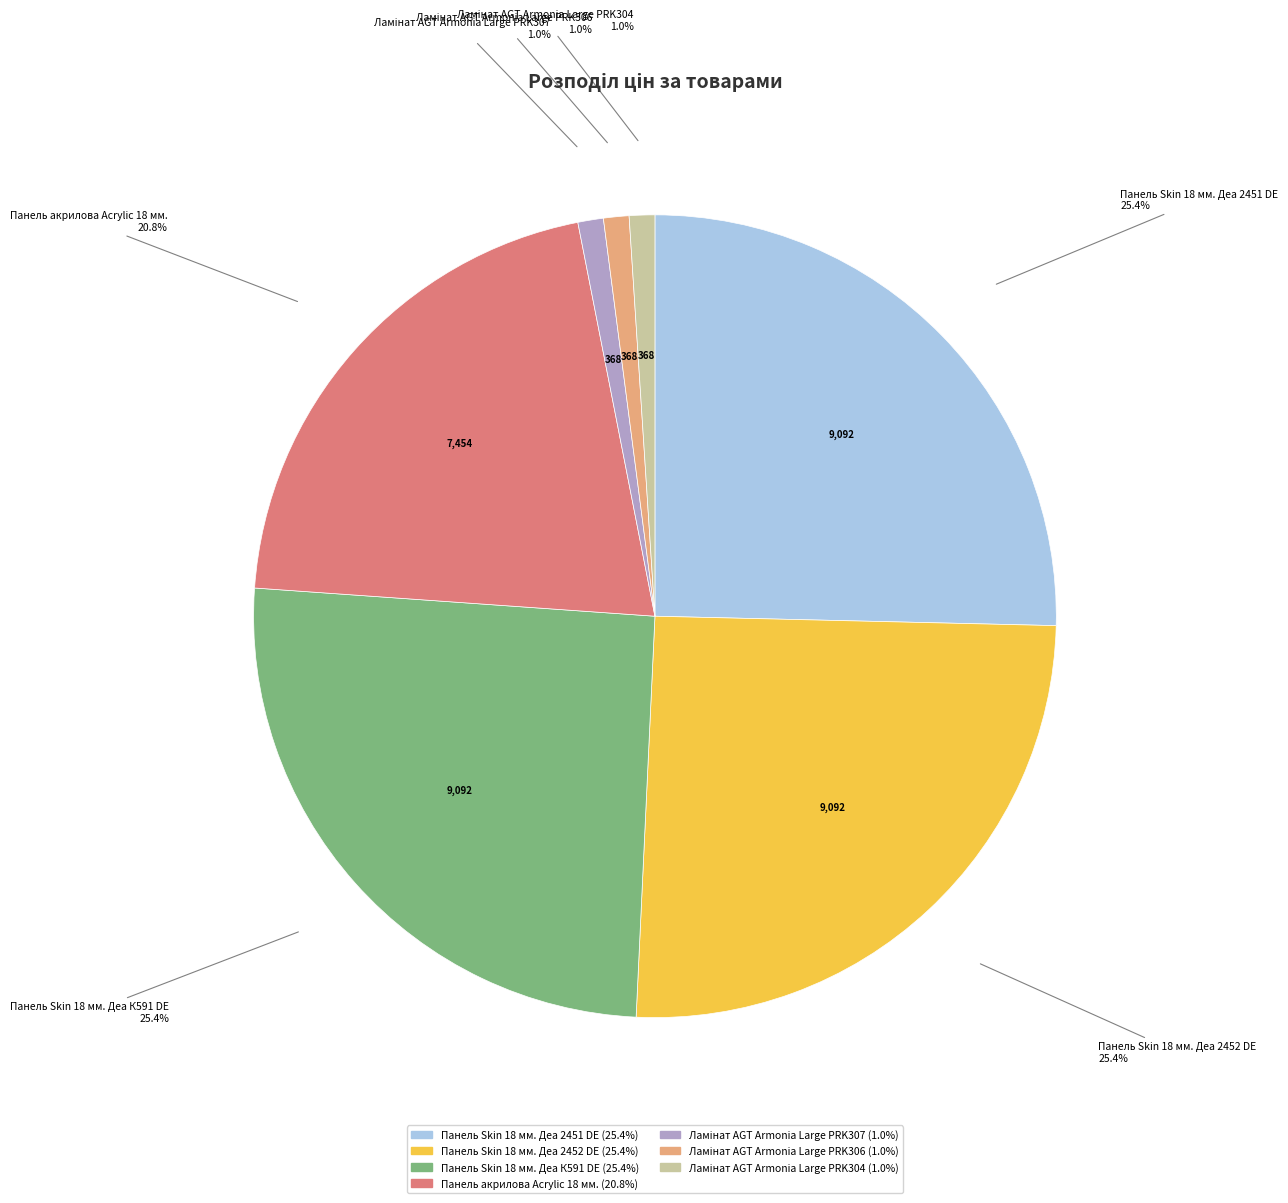

Is there any slice that represents more than half of the pie?

No